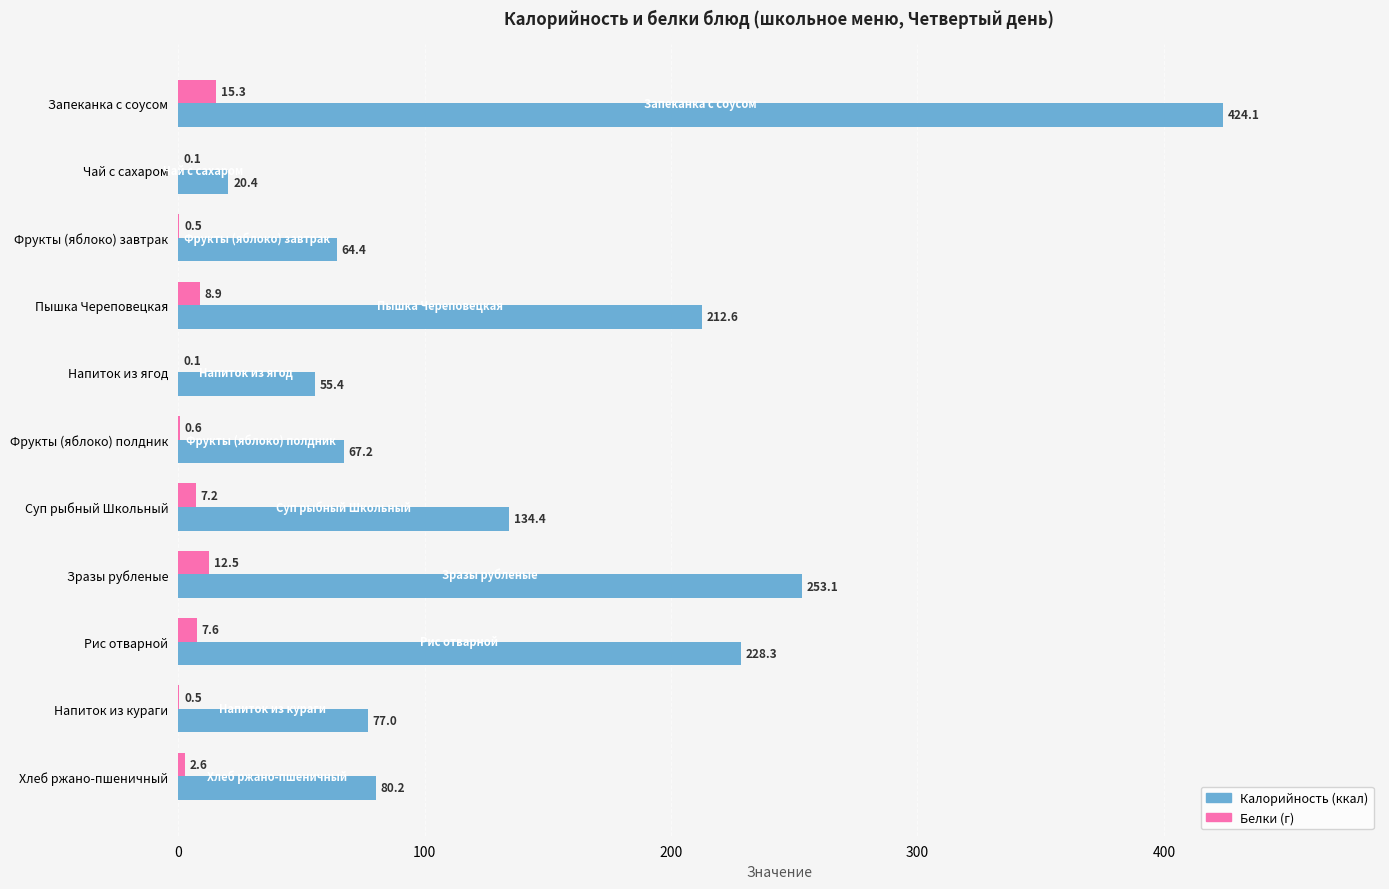

What is the greatest value displayed?

424.1